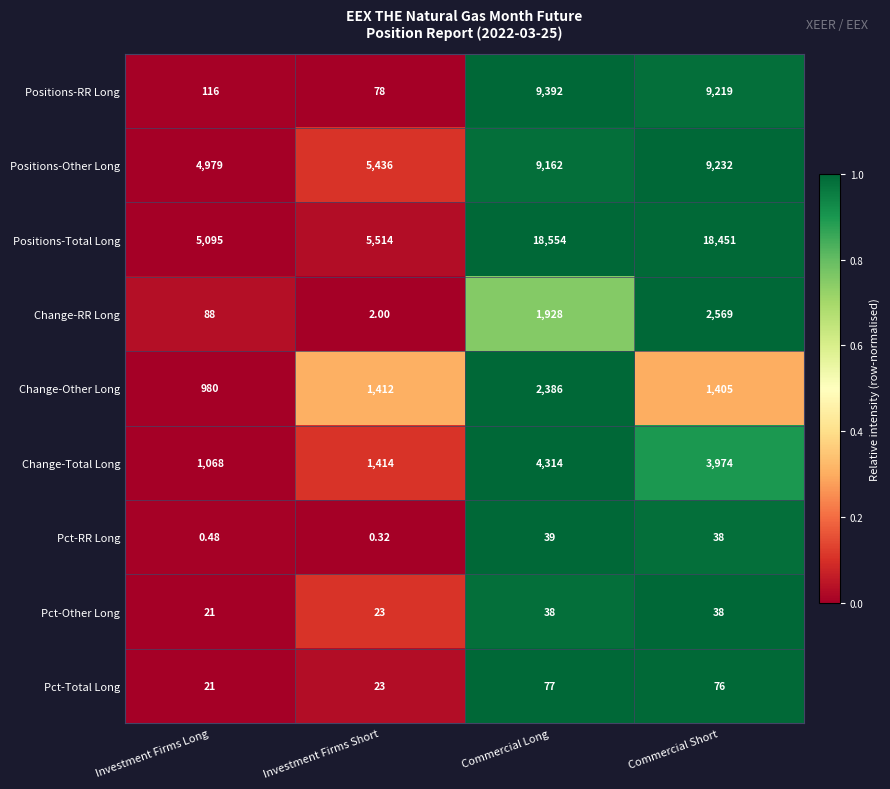

List the series in order of their peak value, lowest first.

Pct-Other Long, Pct-RR Long, Pct-Total Long, Change-Other Long, Change-RR Long, Change-Total Long, Positions-Other Long, Positions-RR Long, Positions-Total Long